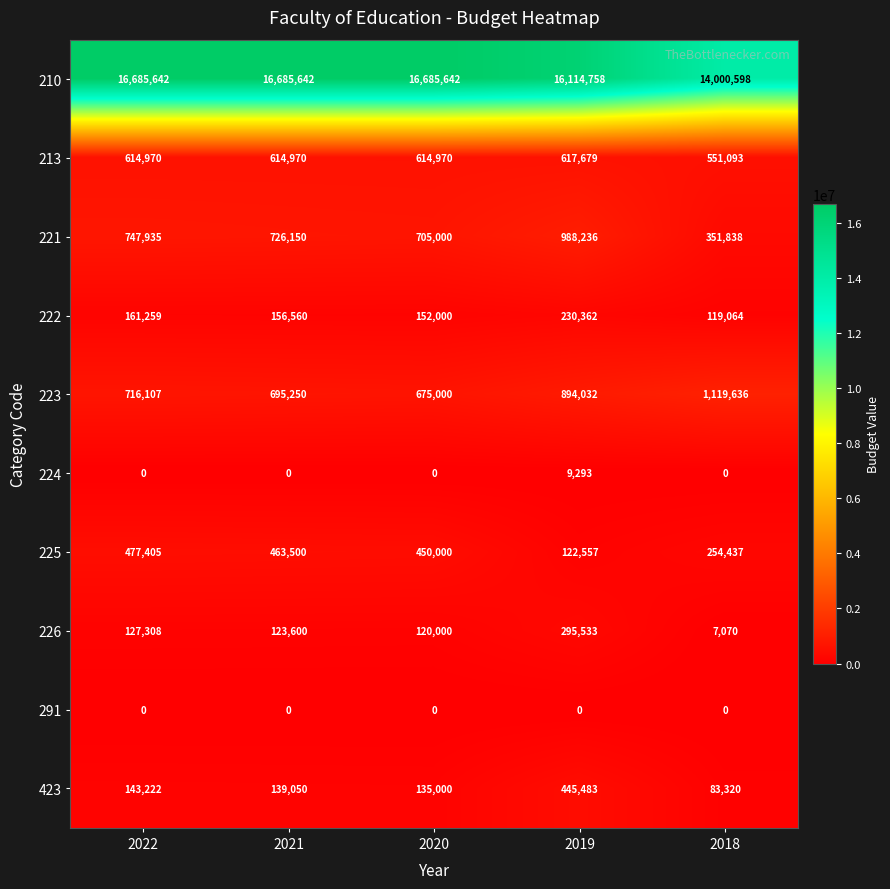

What is the sum of all 221 values?

3519159